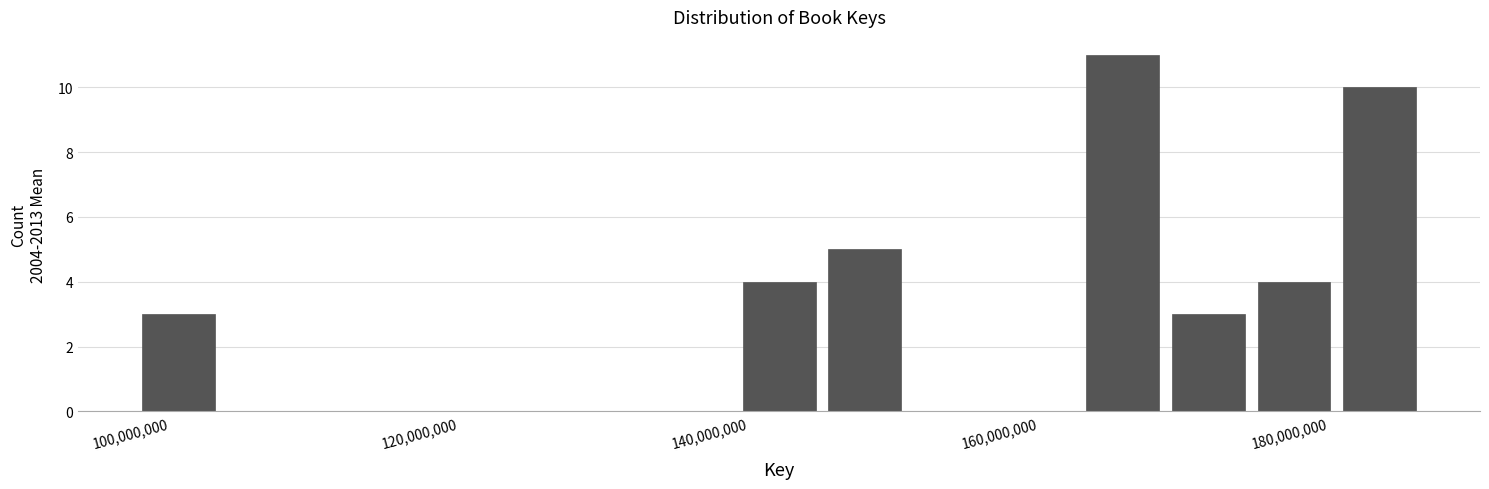

Read against the x-axis, roughly where is the centre of the tallest bar?

168000000